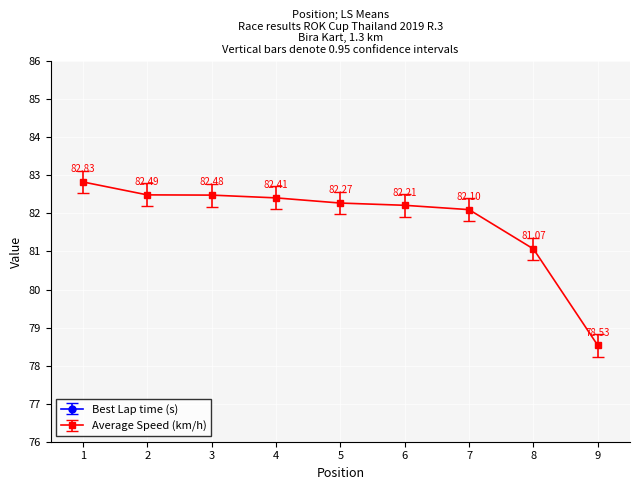

Is the value of Average Speed at 8 greater than the value of Best Lap time at 3?

Yes